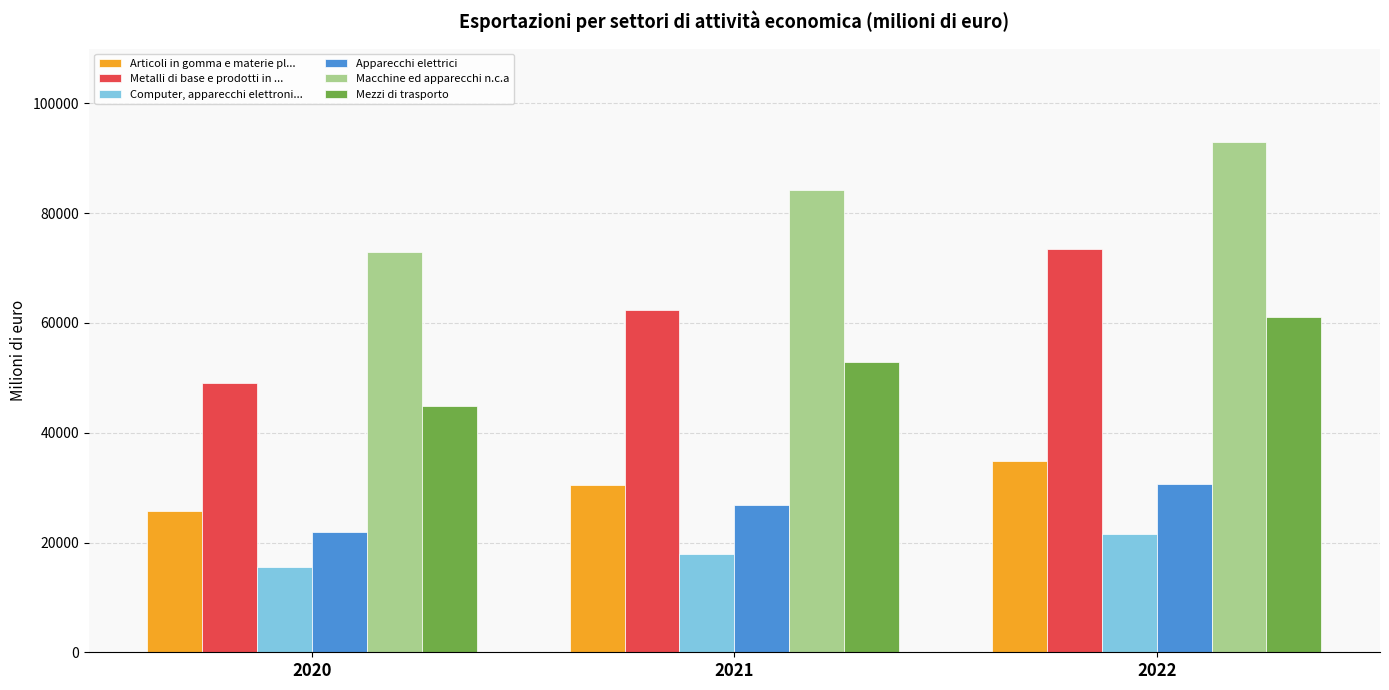

Which series has the largest range (max minus min)?

Metalli di base e prodotti in ...